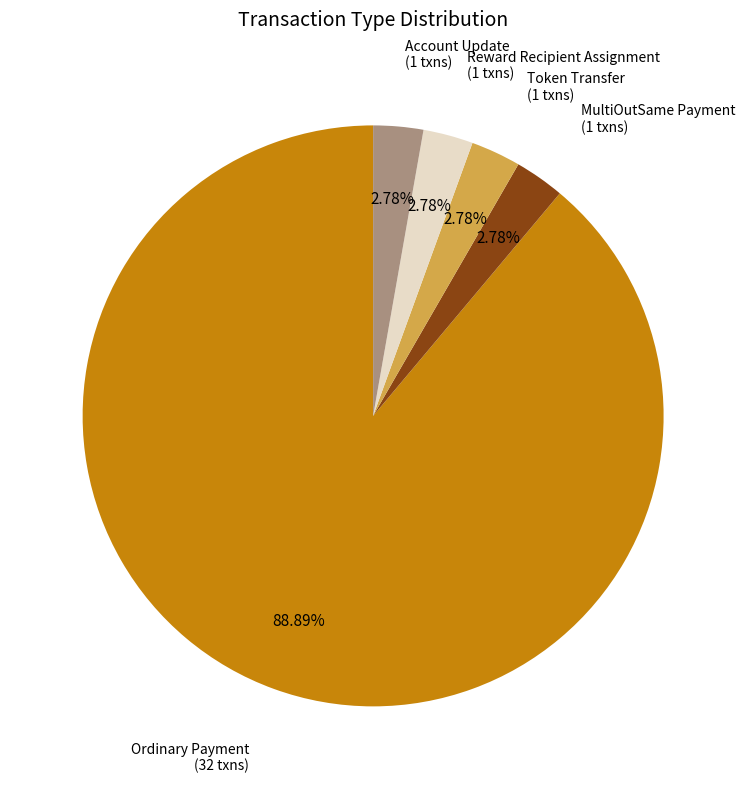

Combined, do Token Transfer and Reward Recipient Assignment account for over 50%?

No